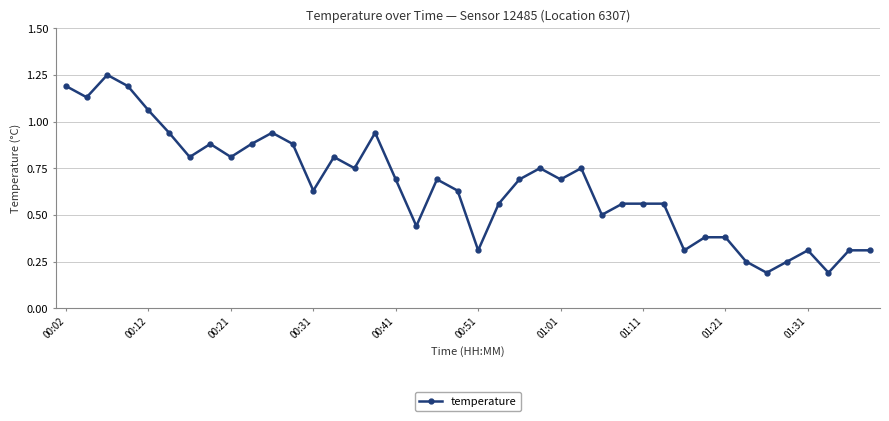

What is the value of the 17th point from the left?

0.7